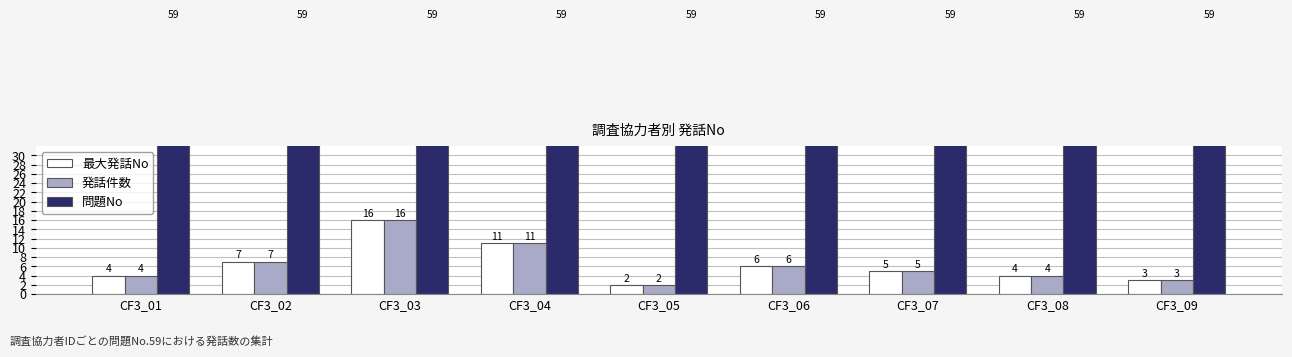

What is the difference between the highest and lowest values at CF3_08?

55